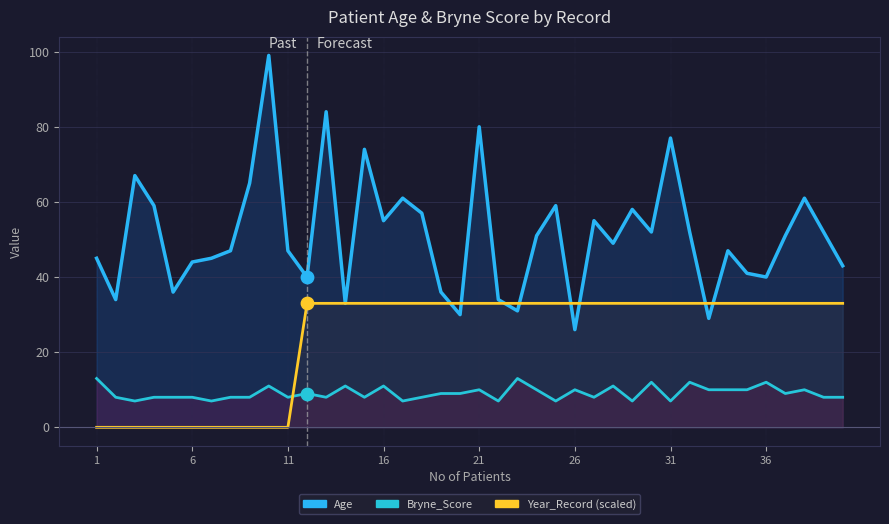

What are all the series names shown in the legend?

Age, Bryne_Score, Year_Record (scaled)